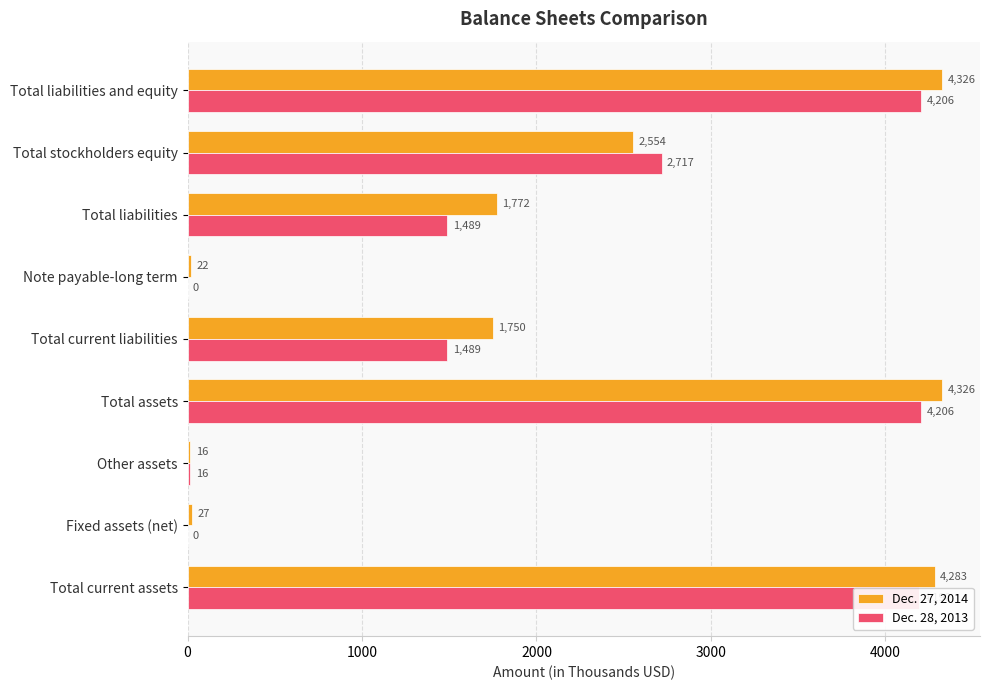

True or false: Dec. 27, 2014 has a value of 4283 at Total current assets.

True